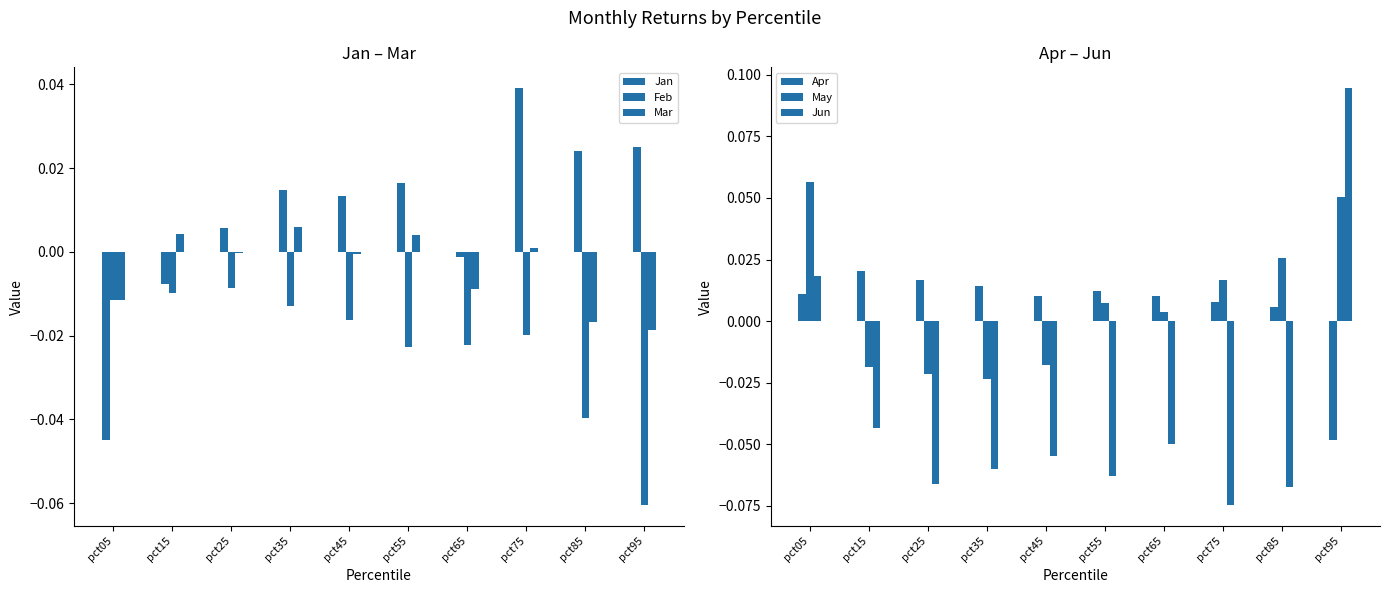

What is the greatest value displayed?

0.1